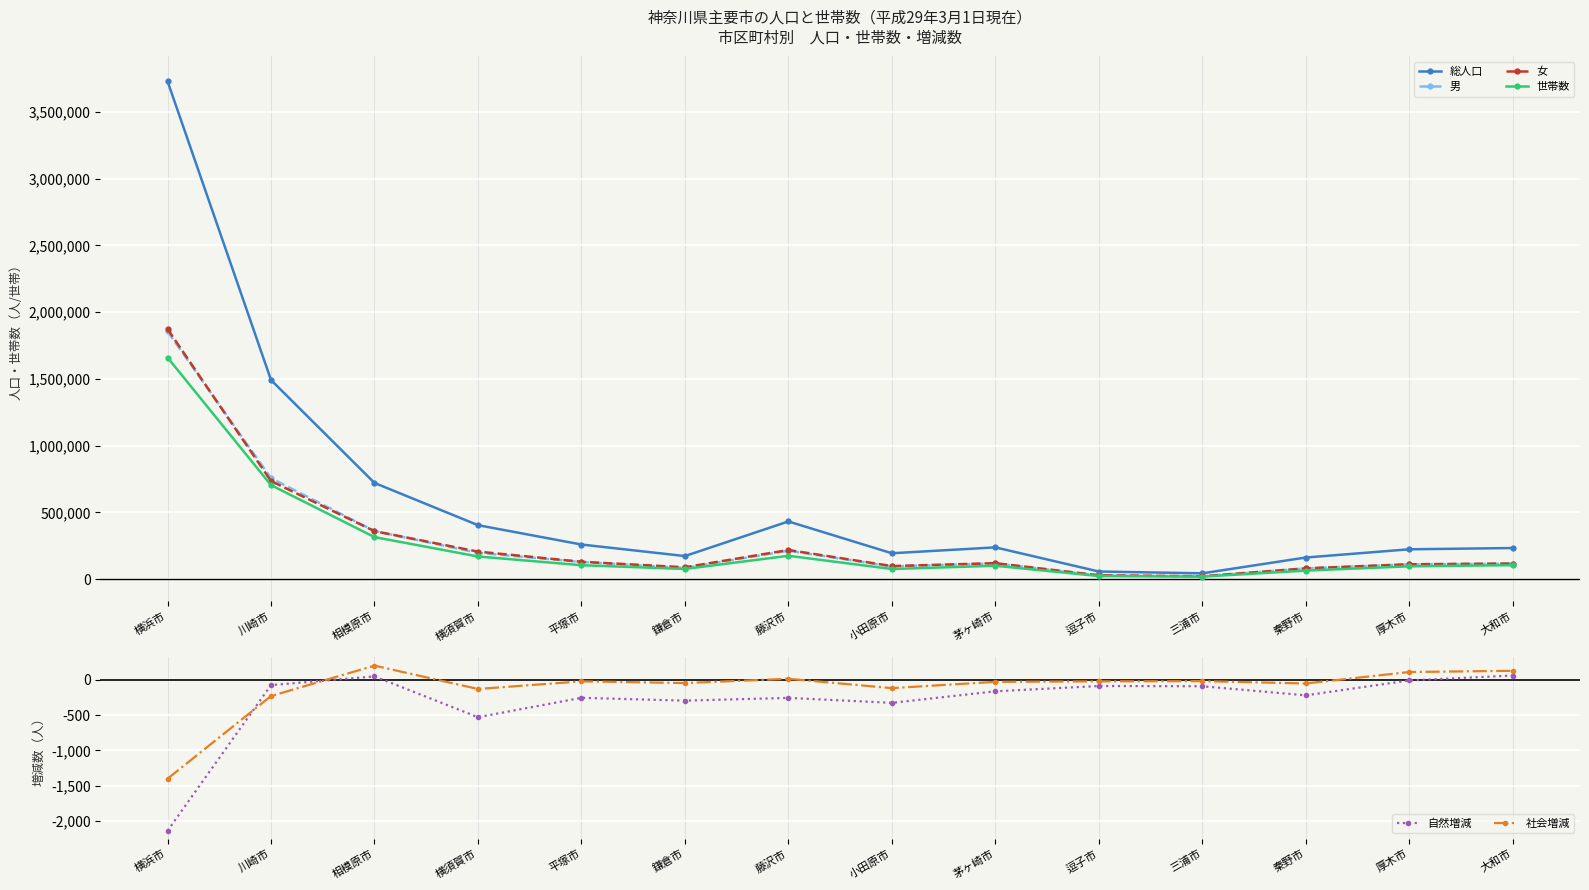

Is it true that 男 equals 150453 at 厚木市?

False